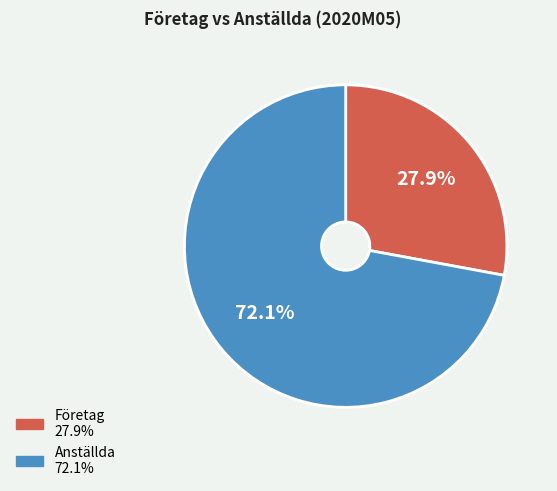

True or false: Företag accounts for 28% of the total.

True